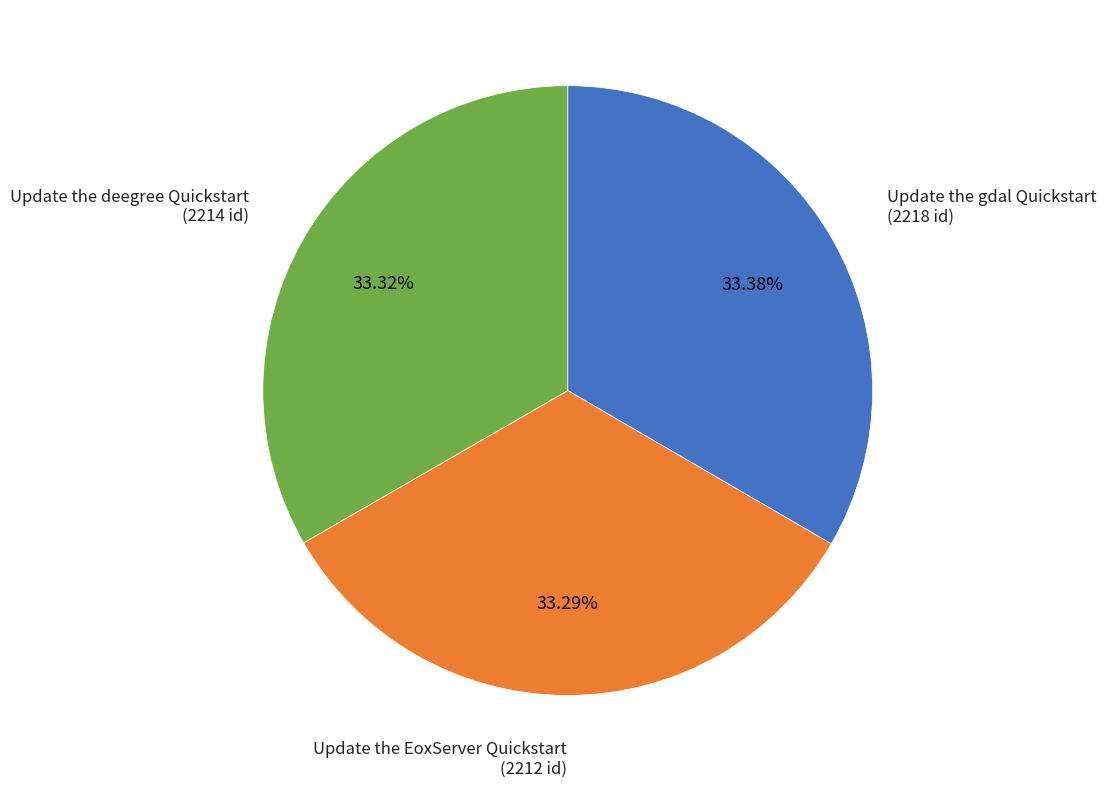

Is there any slice that represents more than half of the pie?

No